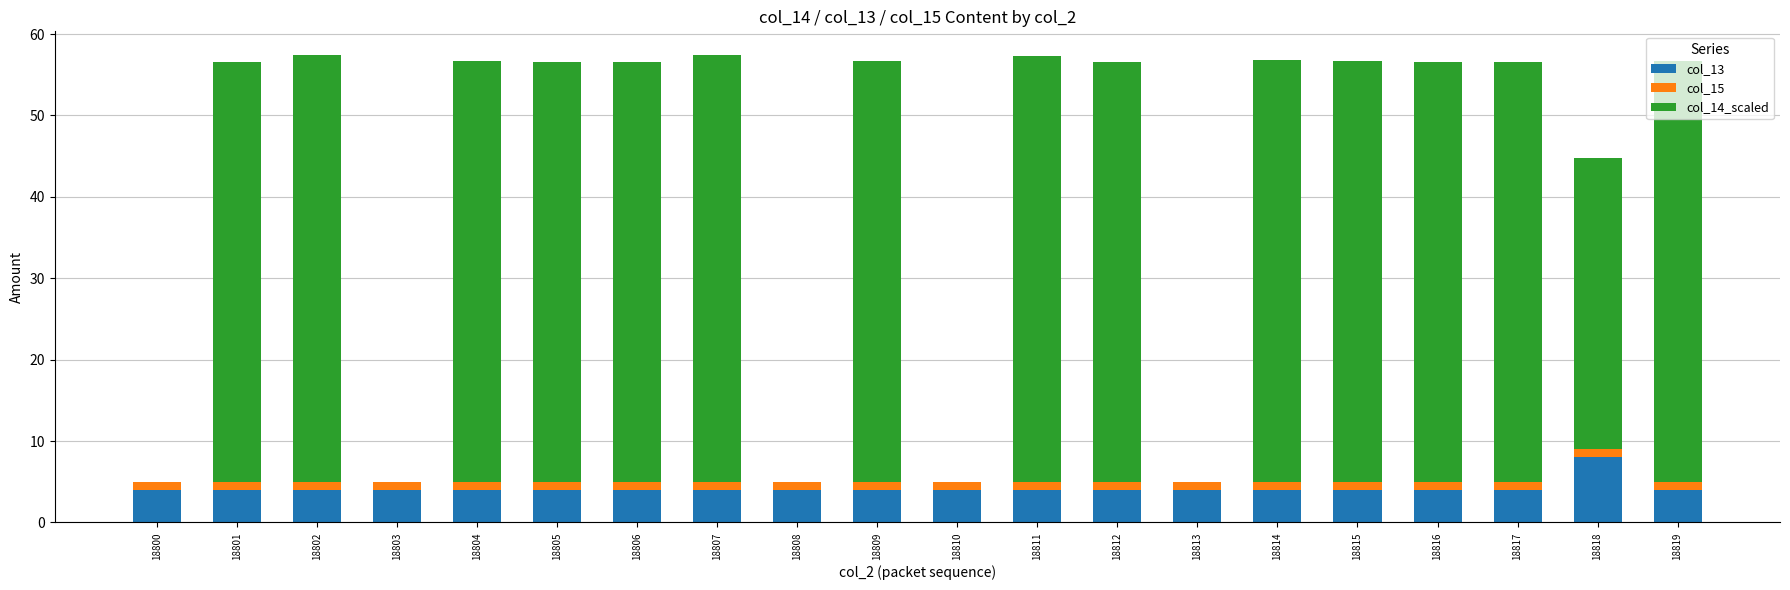

What is the maximum value for col_13?

8.0